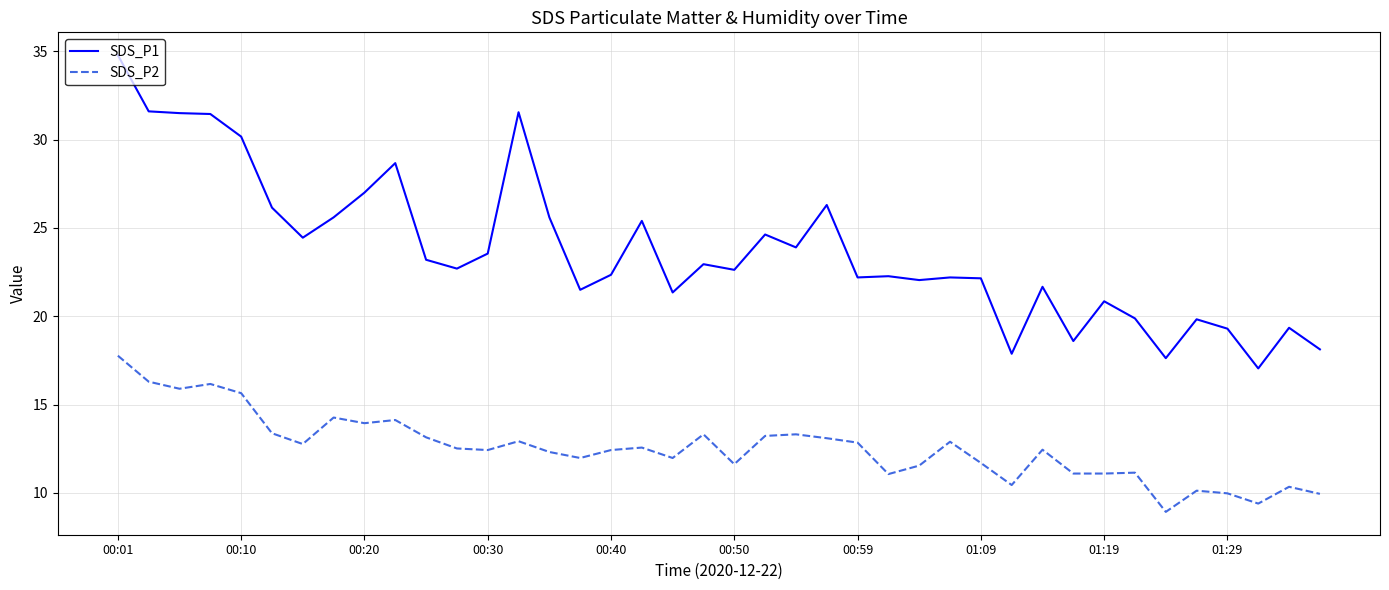

What is the minimum value shown in the chart?

8.9